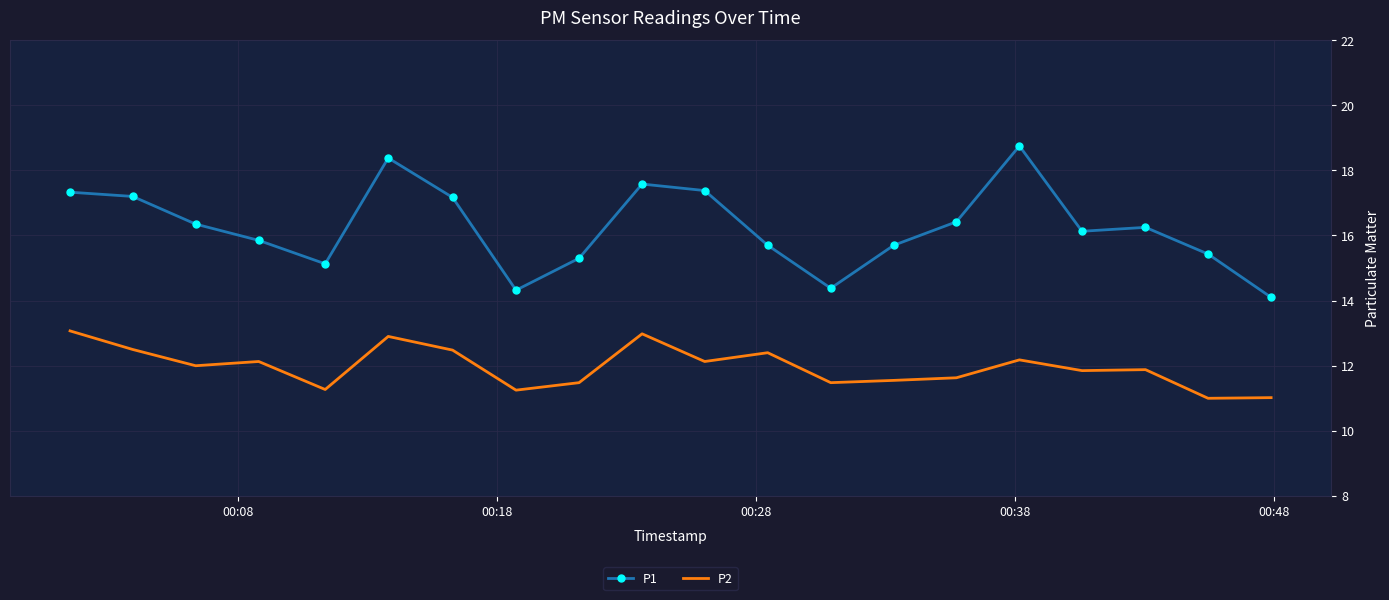

Rank the series by their maximum value, from highest to lowest.

P1, P2